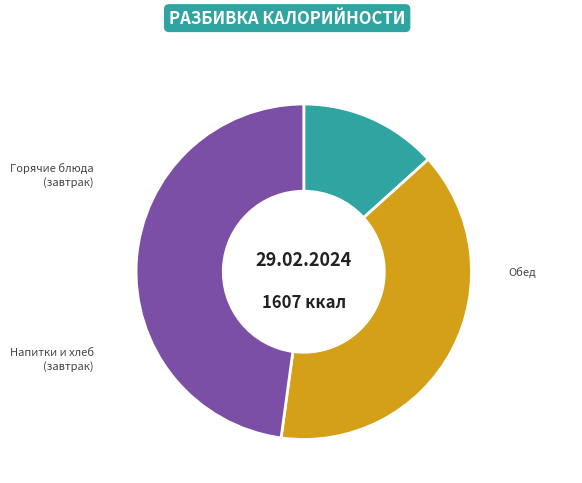

To the nearest percent, what is the difference between the largest and smallest slice percentages?

26%